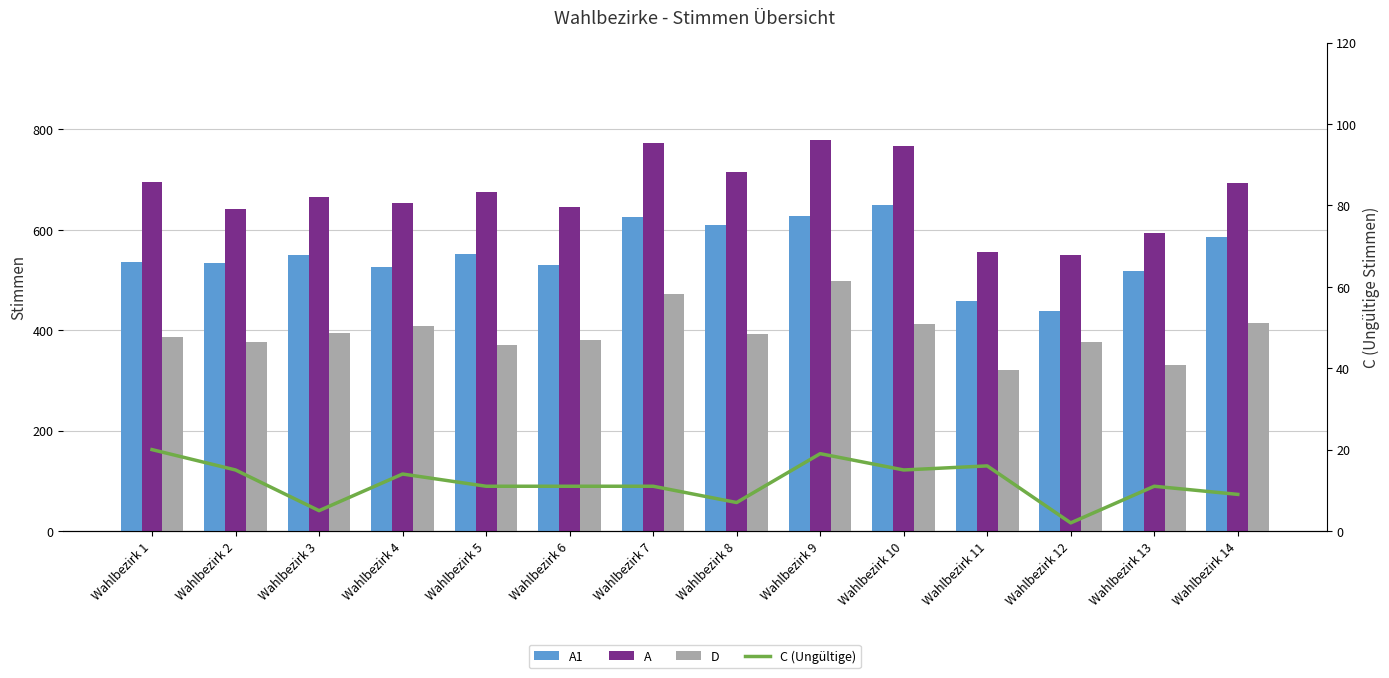

What is the minimum value for D?

320